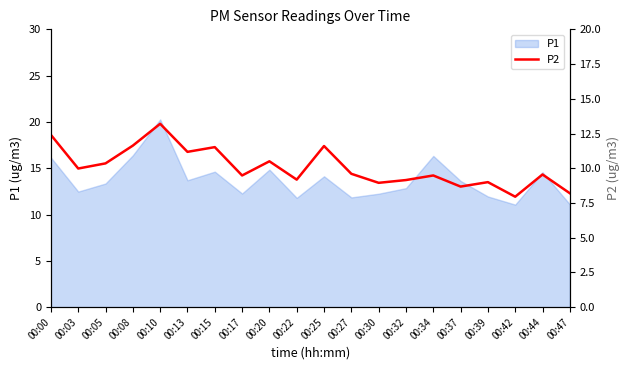

The chart shows a value of 15.8 at 00:34. True or false?

False